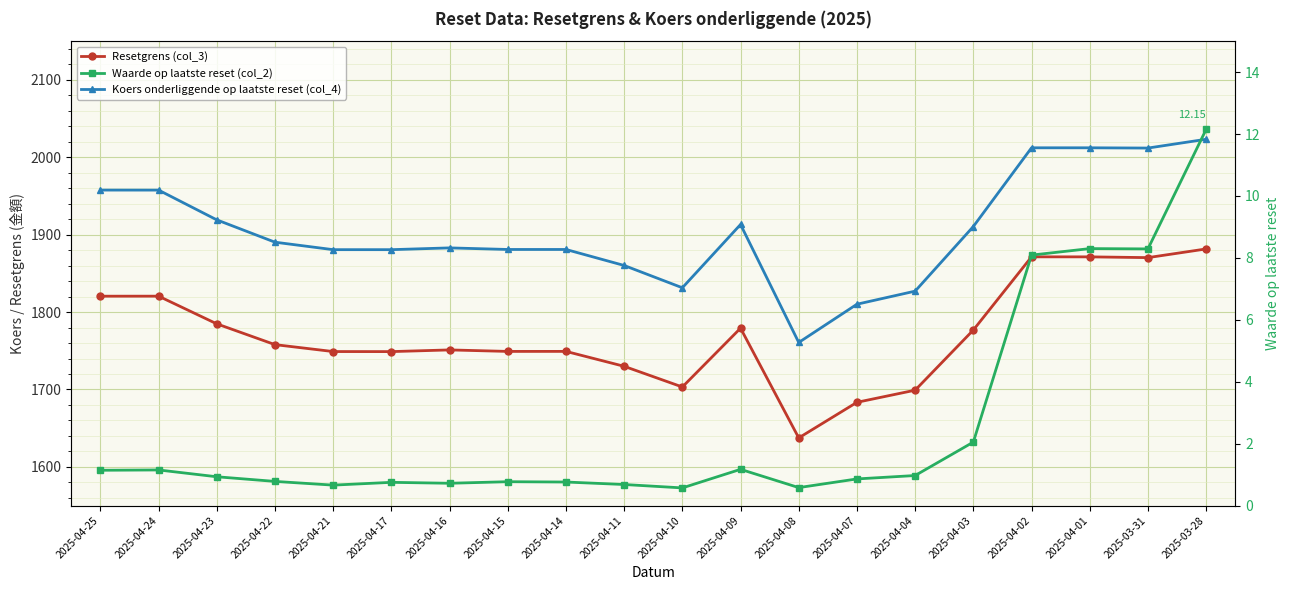

True or false: Waarde op laatste reset (col_2) has more than 0 interior local peaks.

True